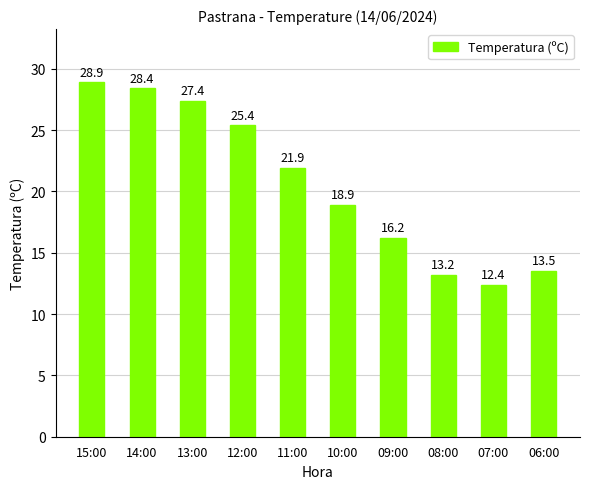

What is the difference between the maximum and minimum values?

16.5